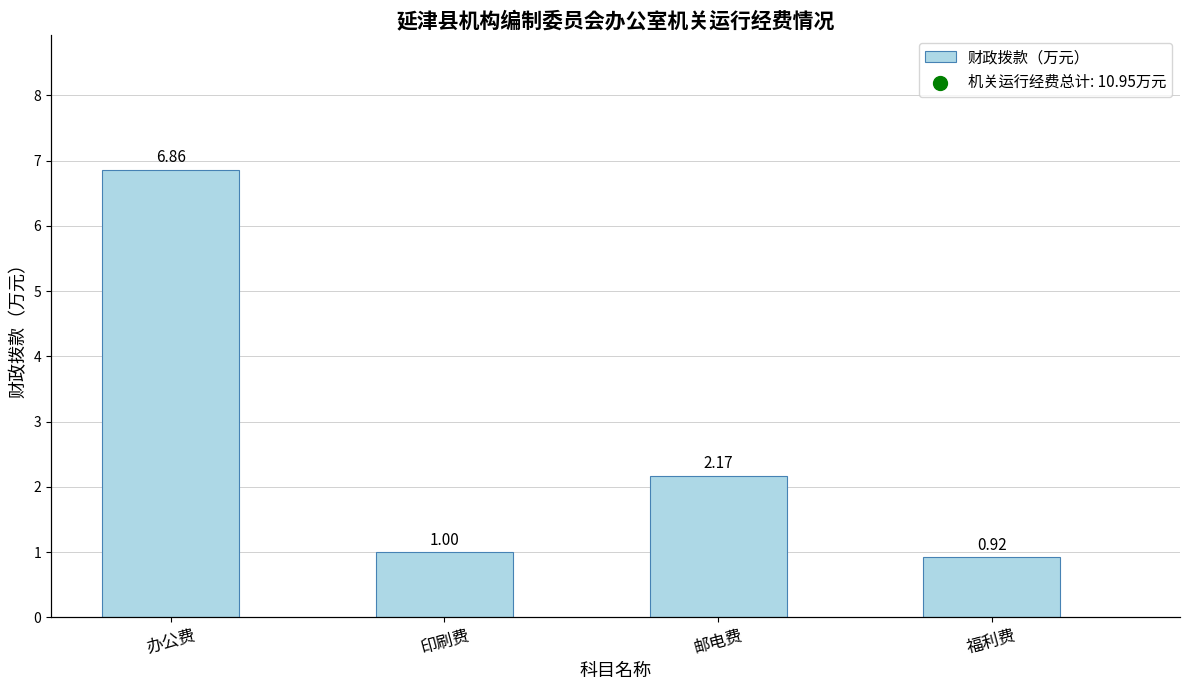

What is the change in value from 印刷费 to 福利费?

-0.1